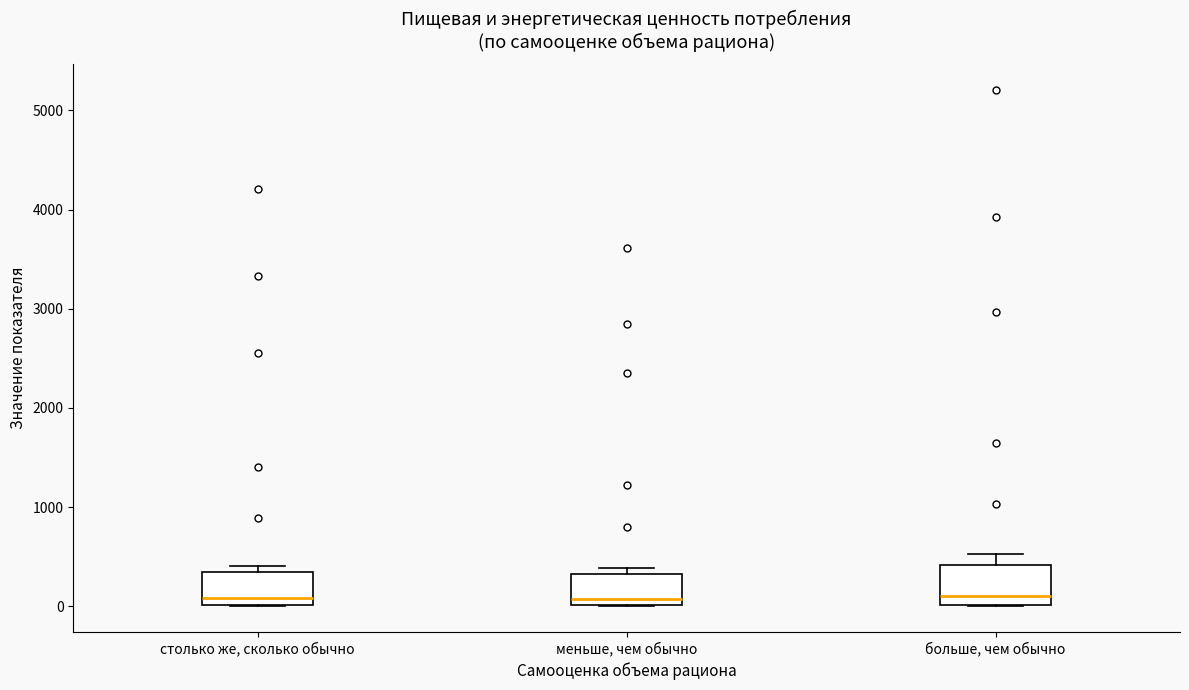

Reading left to right, transcribe this box plot: for each box, give where its median line is, the range the box spans, and where its two whiskers end, as read against the y-axis. The values are not printed on the chart, so give them approximately, as read against the axis.

столько же, сколько обычно: median 100, box 0 to 300, whiskers 0 to 400
меньше, чем обычно: median 100, box 0 to 300, whiskers 0 to 400
больше, чем обычно: median 100, box 0 to 400, whiskers 0 to 500